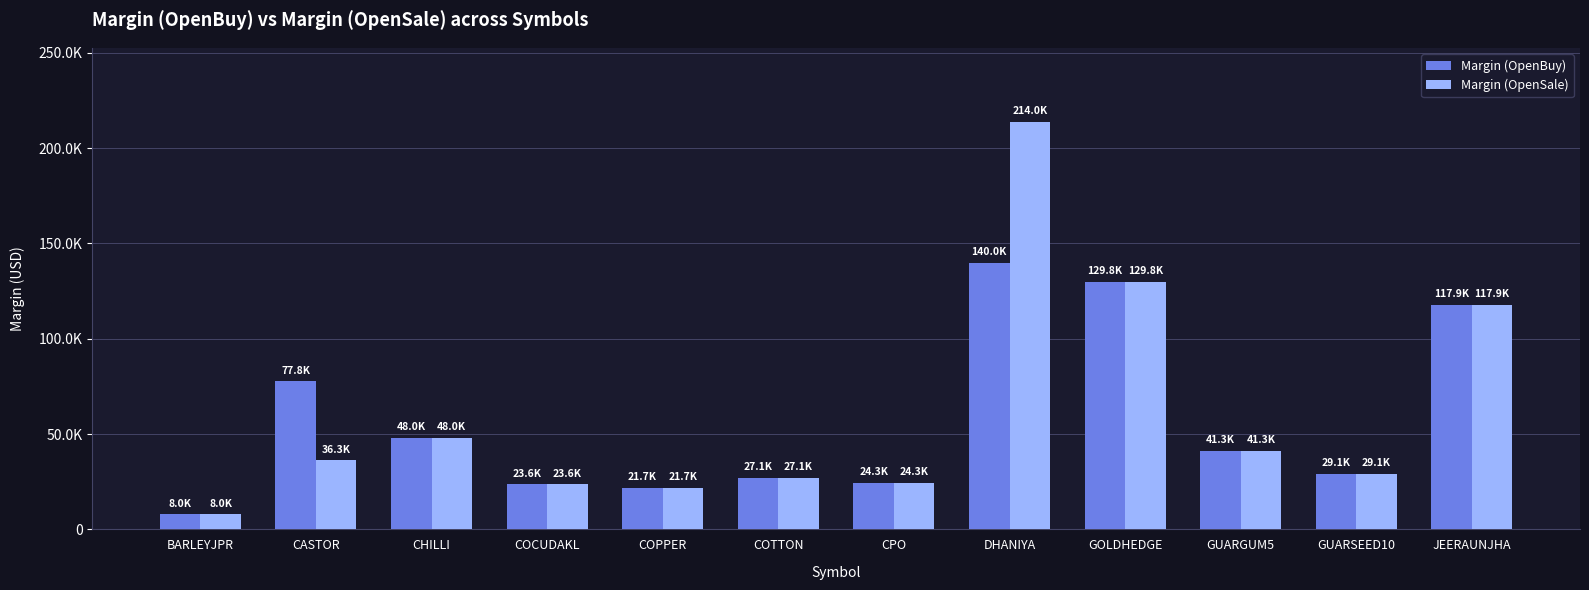

What is the total value across all series at GUARGUM5?

82614.8